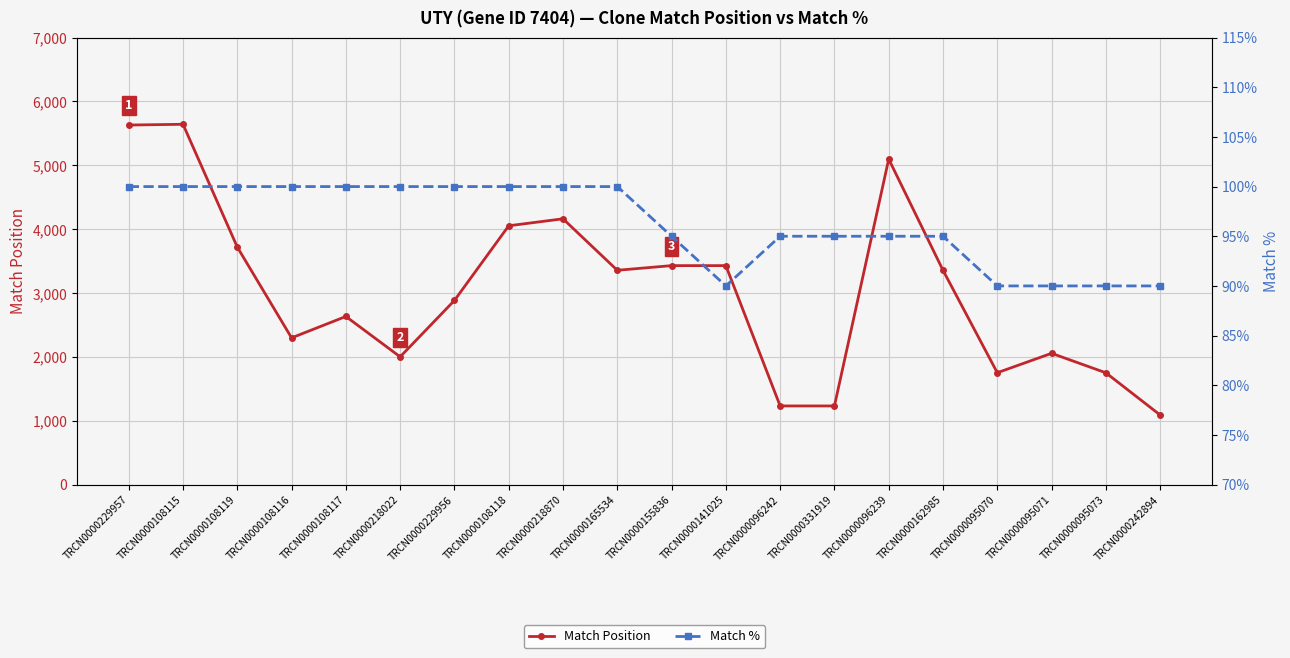

List the series in order of their peak value, highest first.

Match Position, Match %